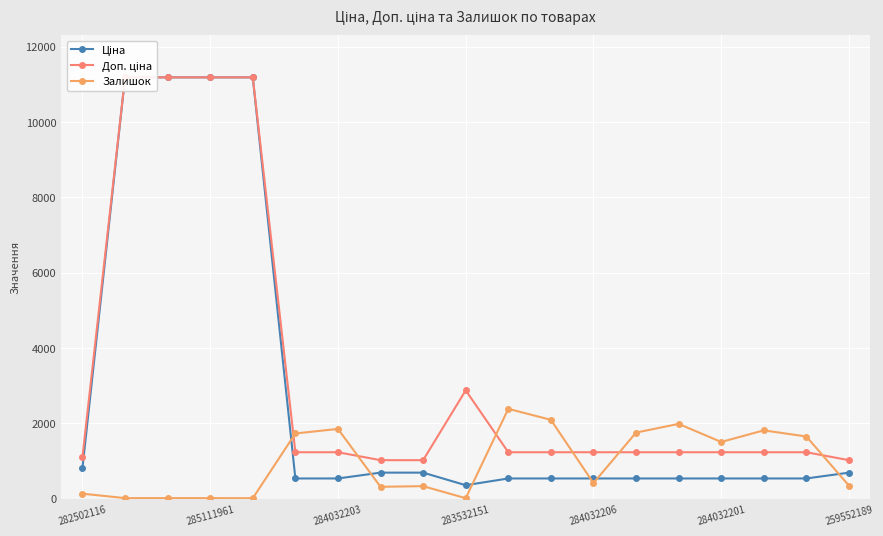

How many lines are shown in the chart?

3